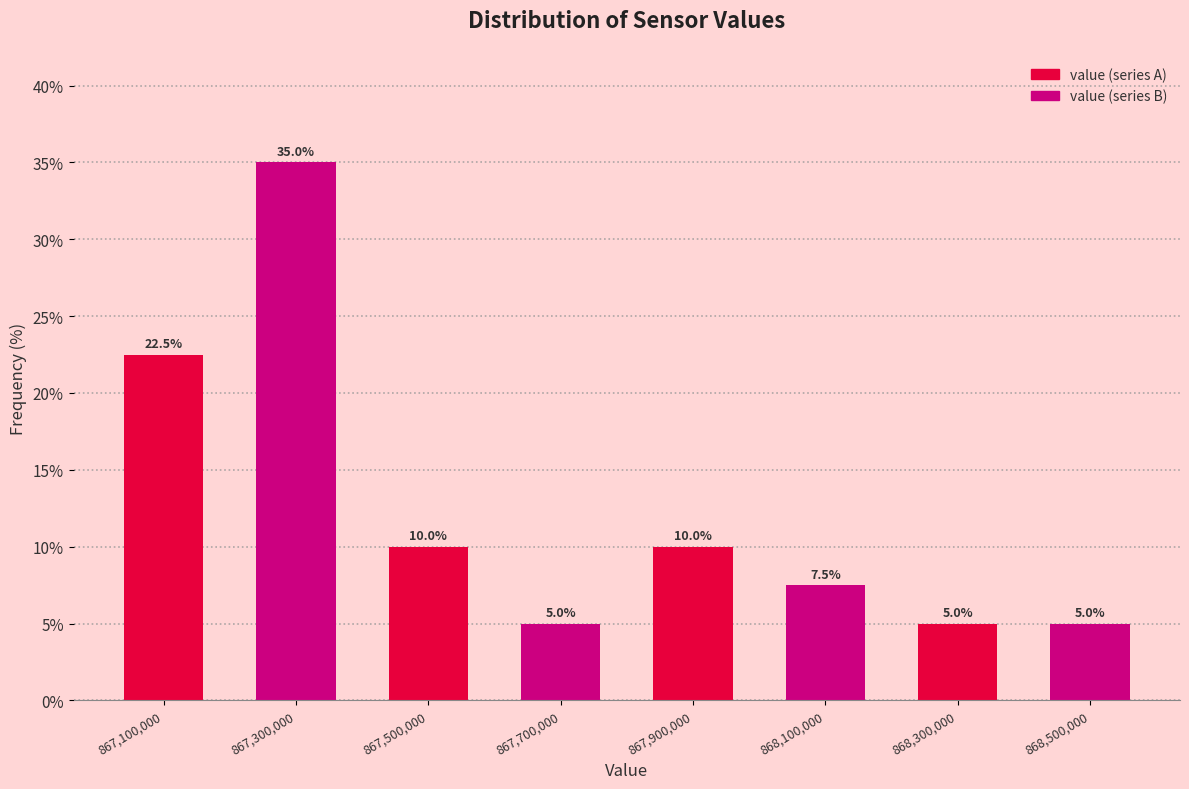

Reading left to right, list all the values displayed in this chart.

22.5	35.0	10.0	5.0	10.0	7.5	5.0	5.0